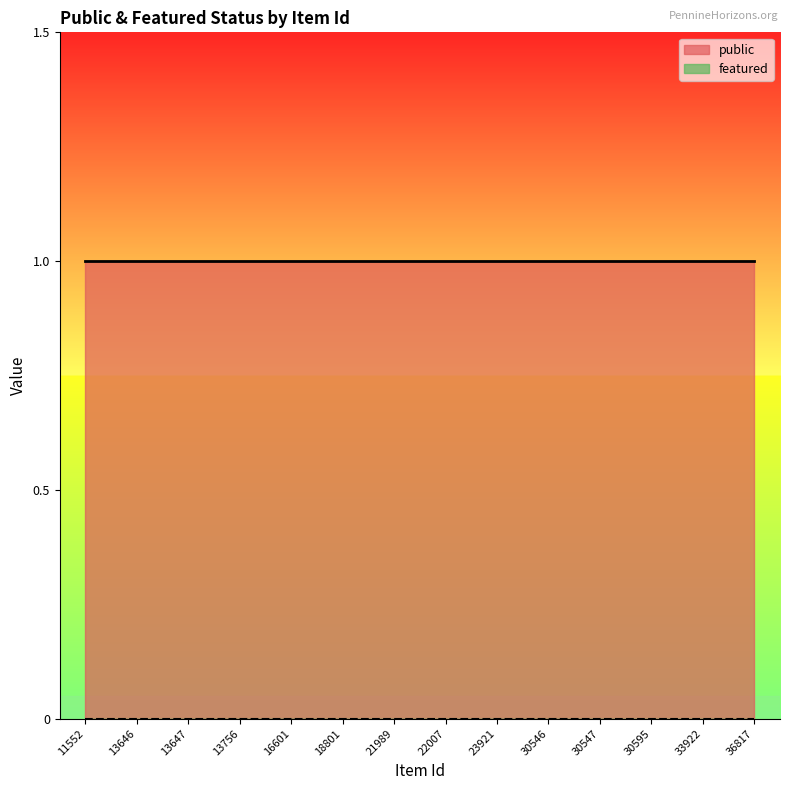

True or false: public has more than 0 interior local peaks.

False